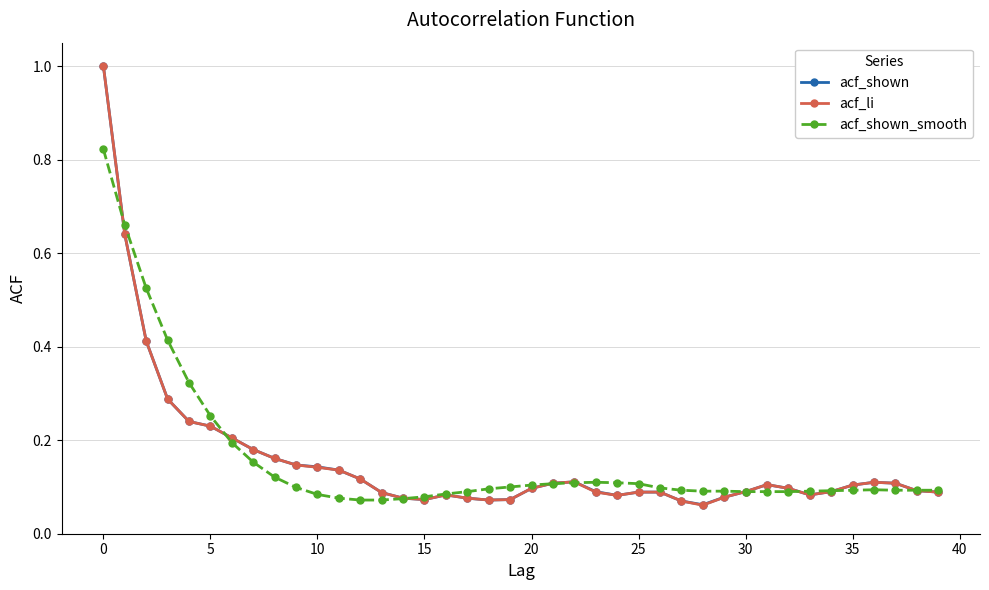

True or false: acf_shown has more than 1 points higher than both neighbors.

True